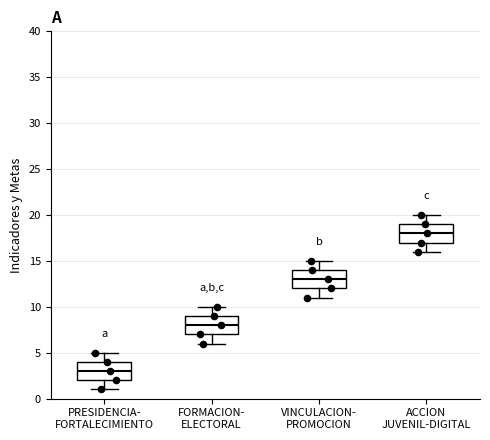

Reading left to right, transcribe this box plot: for each box, give where its median line is, the range the box spans, and where its two whiskers end, as read against the y-axis. The values are not printed on the chart, so give them approximately, as read against the axis.

PRESIDENCIA- FORTALECIMIENTO: median 3, box 2 to 4, whiskers 1 to 5
FORMACION- ELECTORAL: median 8, box 7 to 9, whiskers 6 to 10
VINCULACION- PROMOCION: median 13, box 12 to 14, whiskers 11 to 15
ACCION JUVENIL-DIGITAL: median 18, box 17 to 19, whiskers 16 to 20